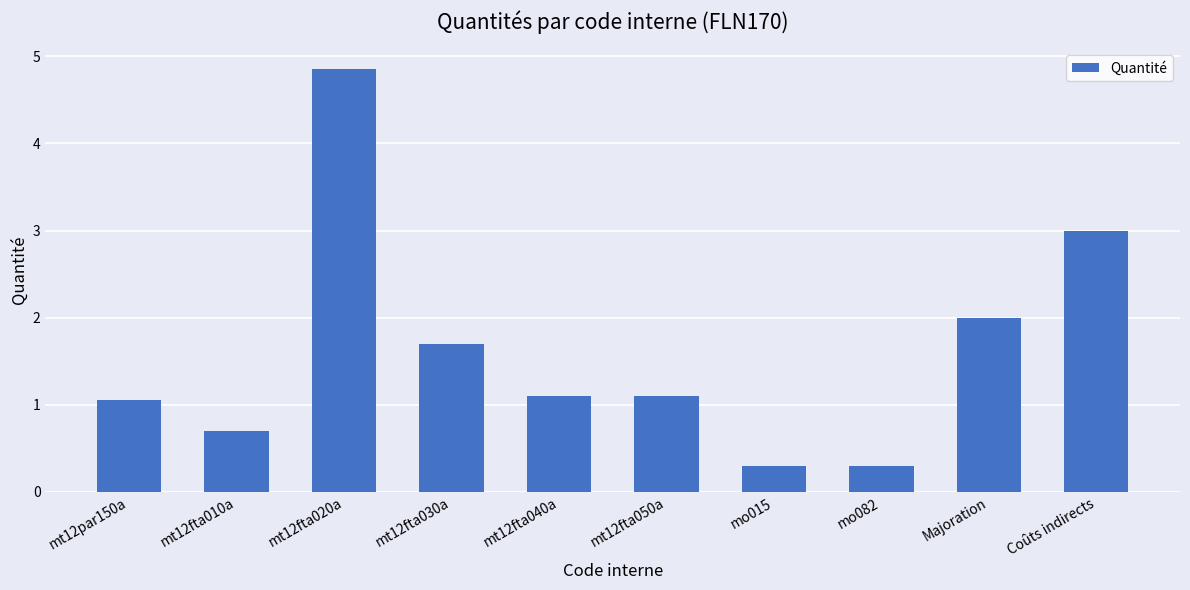

How many values are below 1?

3